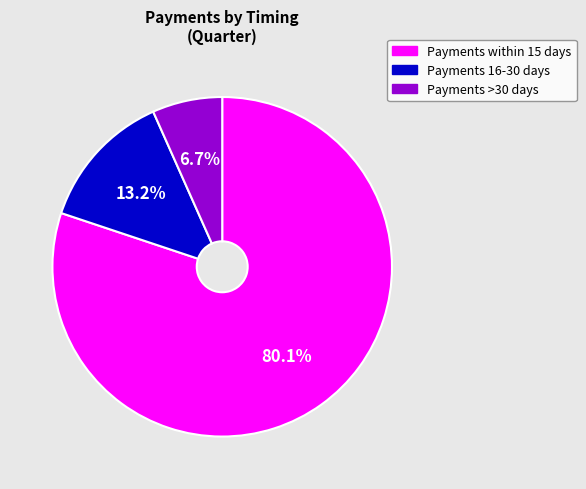

Which category accounts for the majority?

Payments within 15 days